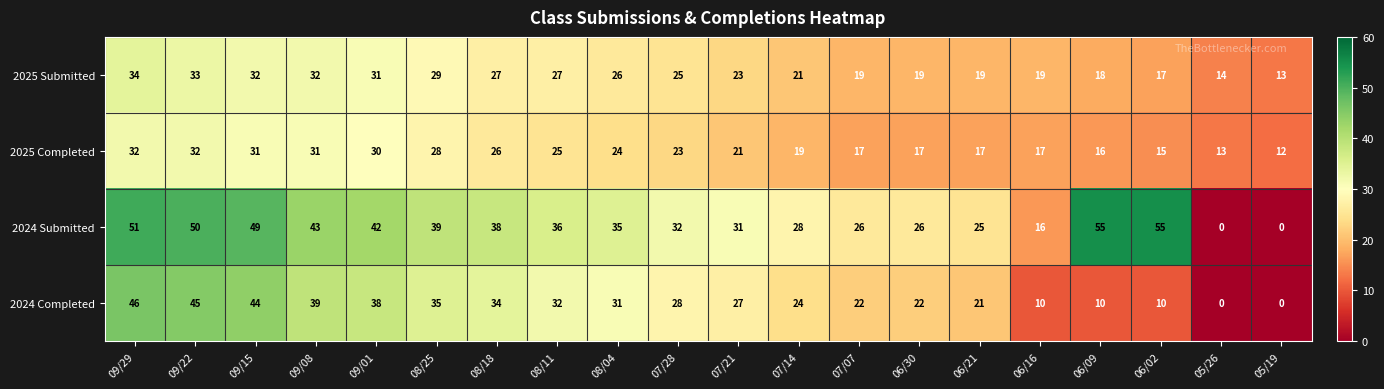

Read the 2024 Completed value at 07/14.

24